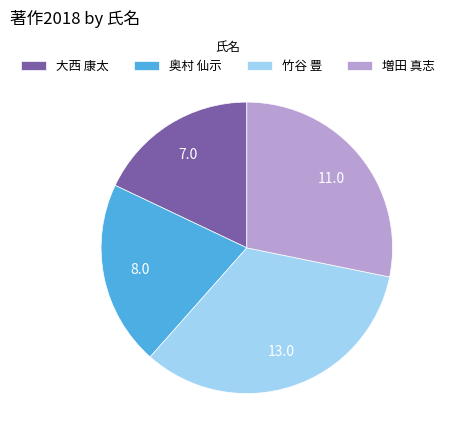

What is the largest slice in the pie chart?

竹谷 豊